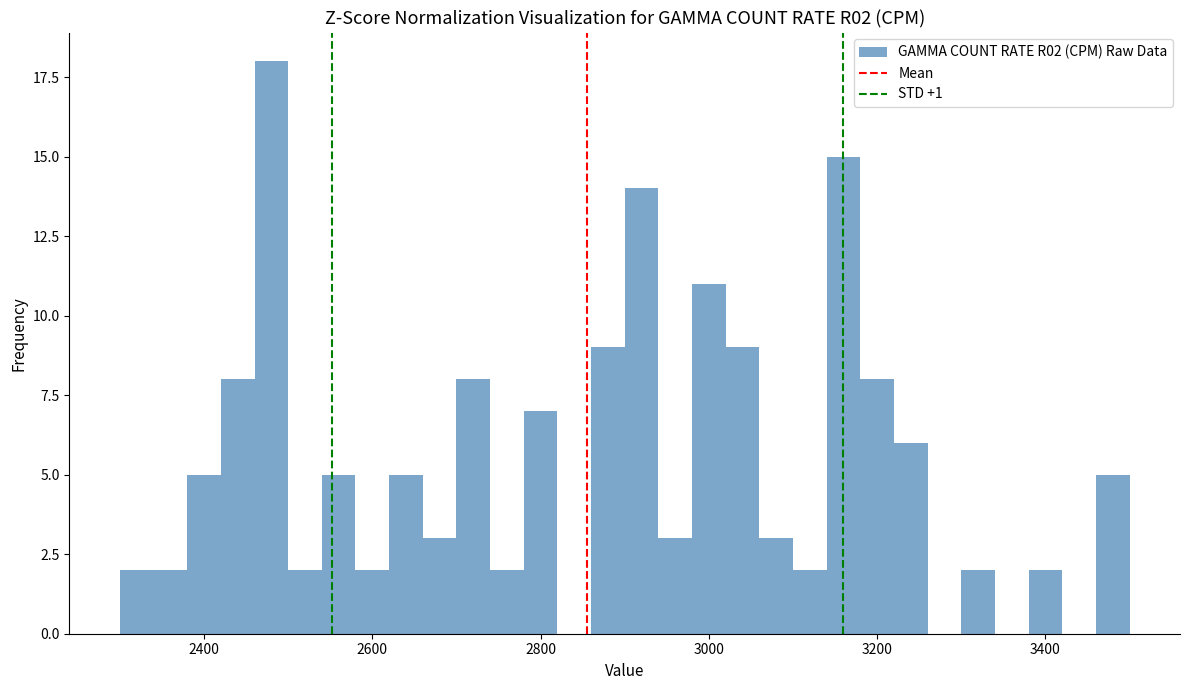

Around what value on the x-axis is the tallest bar? Give the approximate position of its centre, as read against the axis.

2480